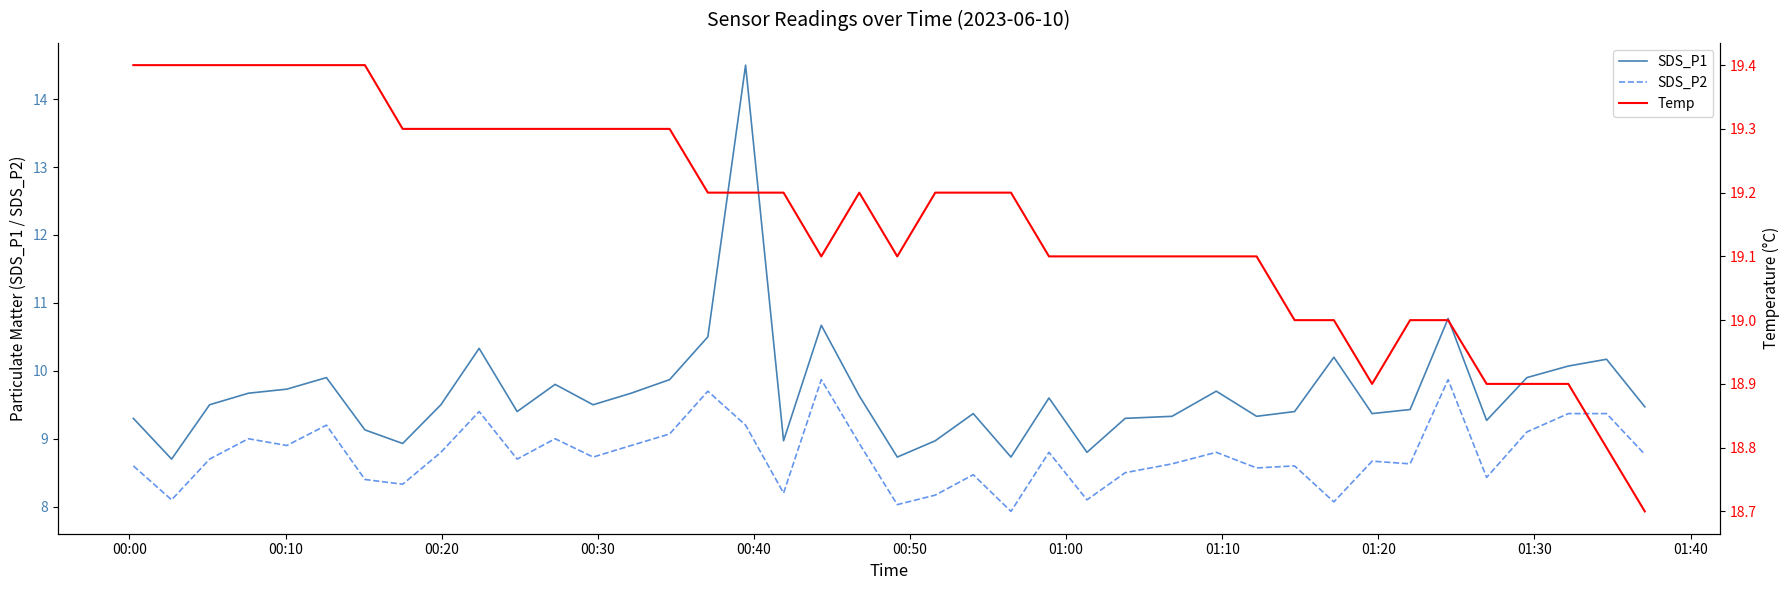

True or false: SDS_P1 and SDS_P2 cross at least once.

False